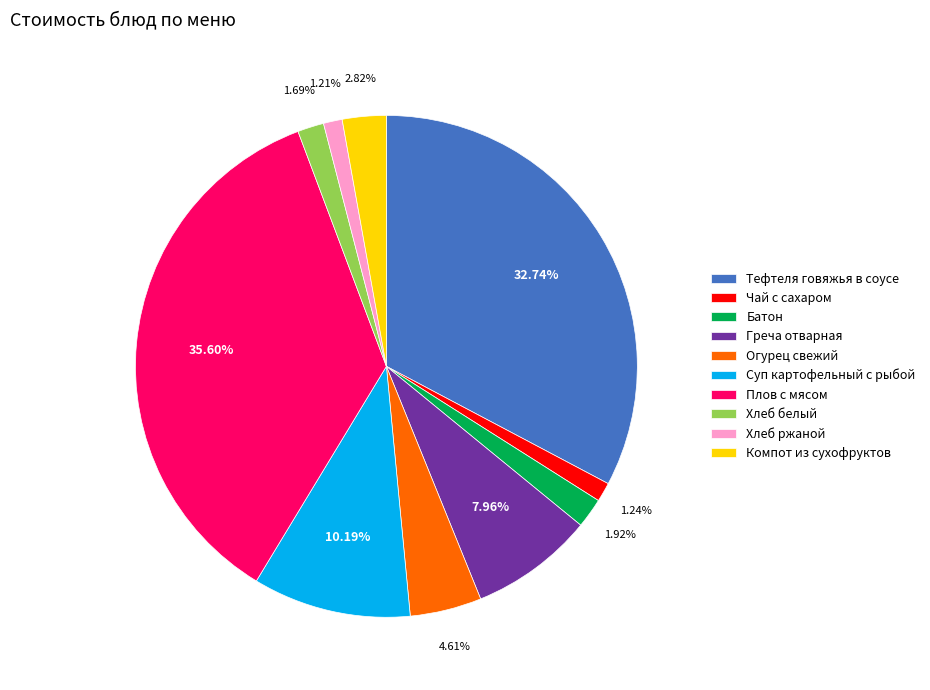

Is there any slice that represents more than half of the pie?

No